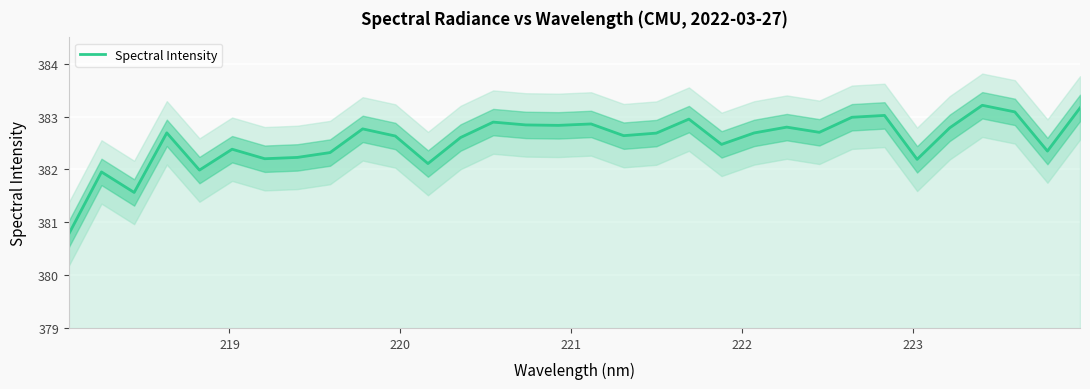

Reading left to right, extract all data points from this chart.

380.8	382.0	381.6	382.7	382.0	382.4	382.2	382.2	382.3	382.8	382.6	382.1	382.6	382.9	382.8	382.8	382.9	382.6	382.7	383.0	382.5	382.7	382.8	382.7	383.0	383.0	382.2	382.8	383.2	383.1	382.3	383.2